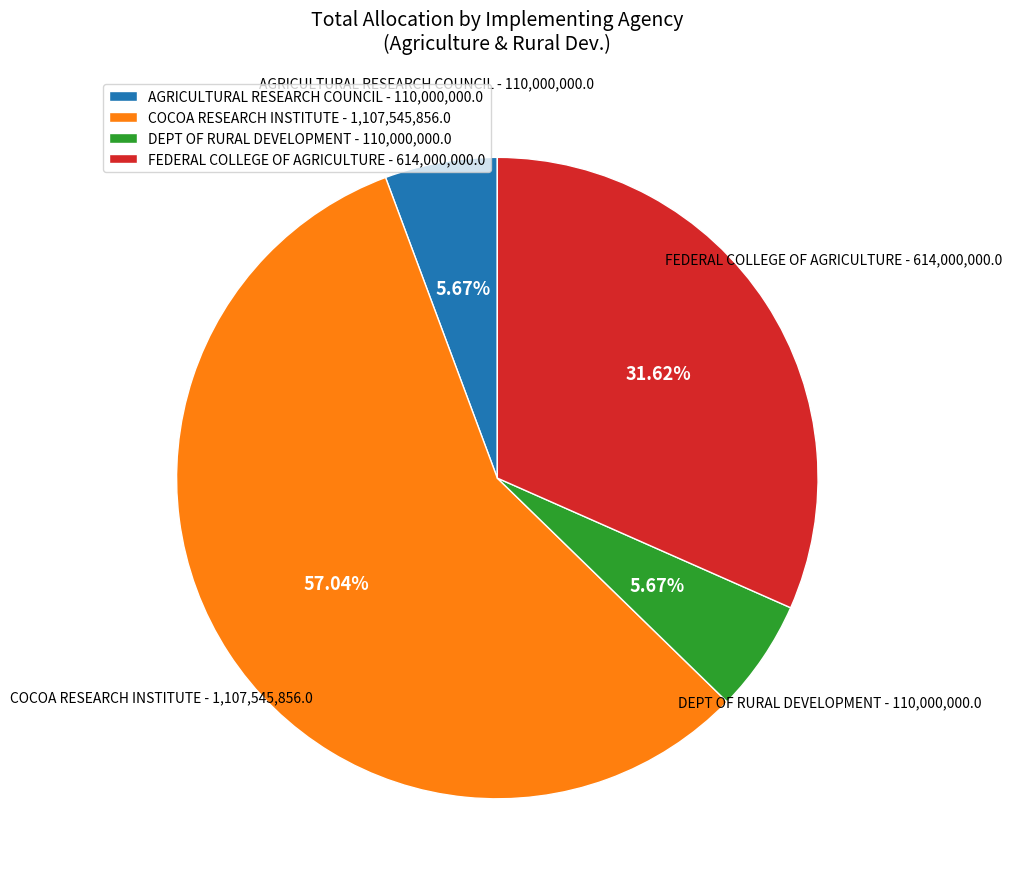

Does any single category account for the majority?

Yes